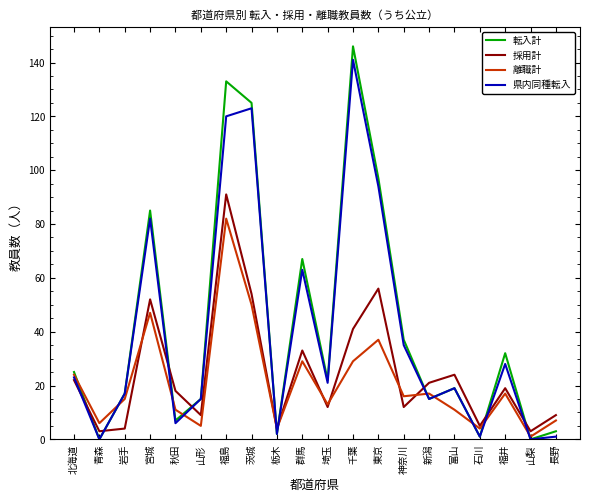

What is the greatest value displayed?

146